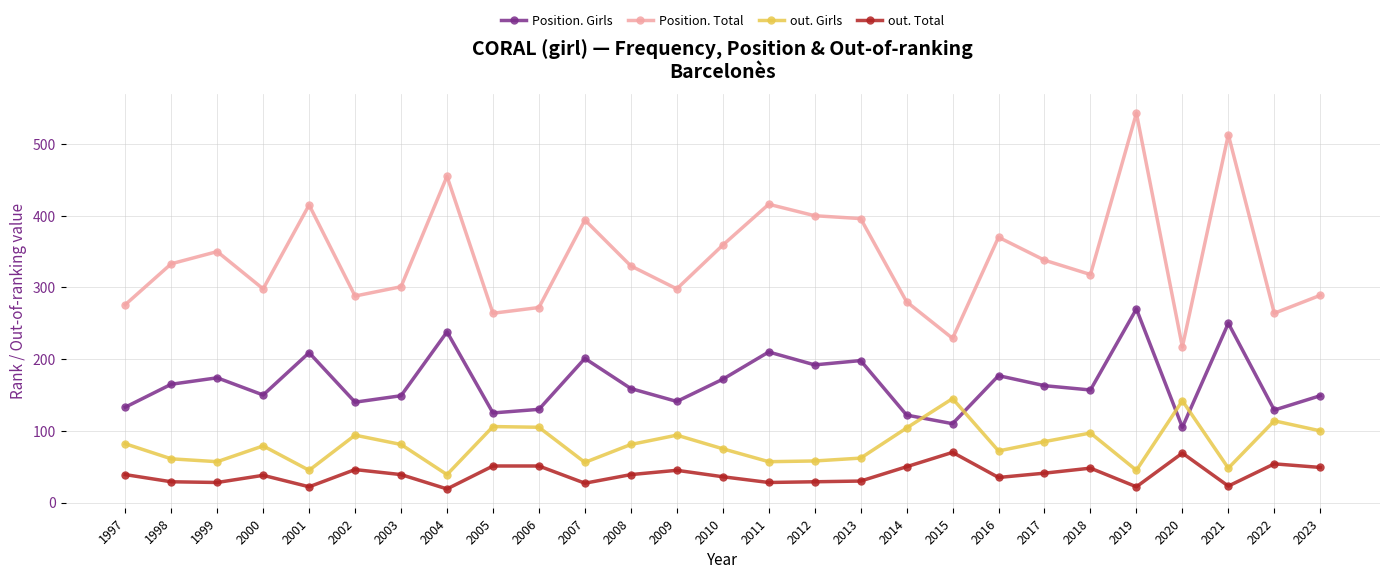

Where is the first local maximum for Position. Total?

1999